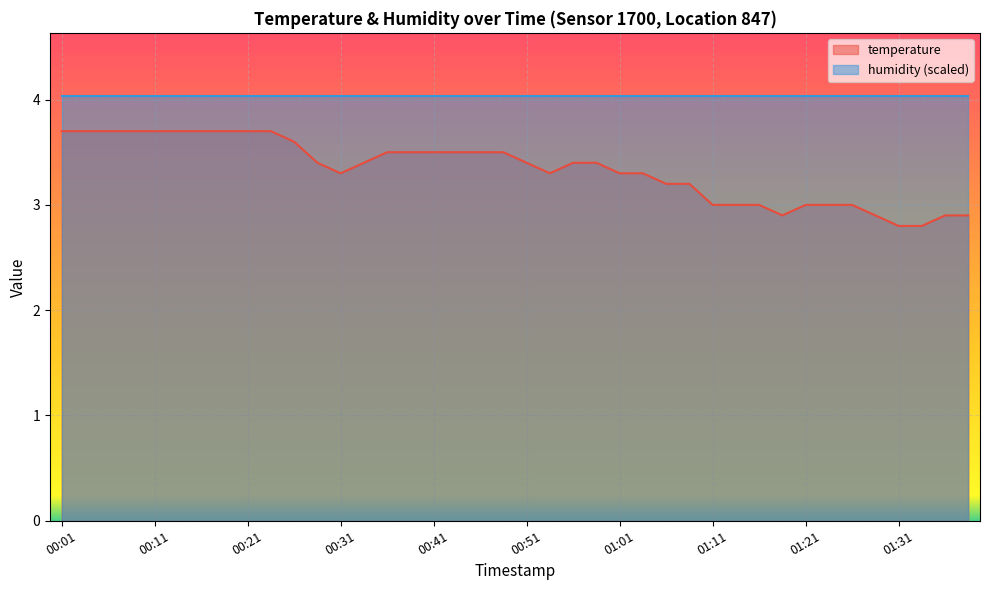

What position from the left is 00:59?

24